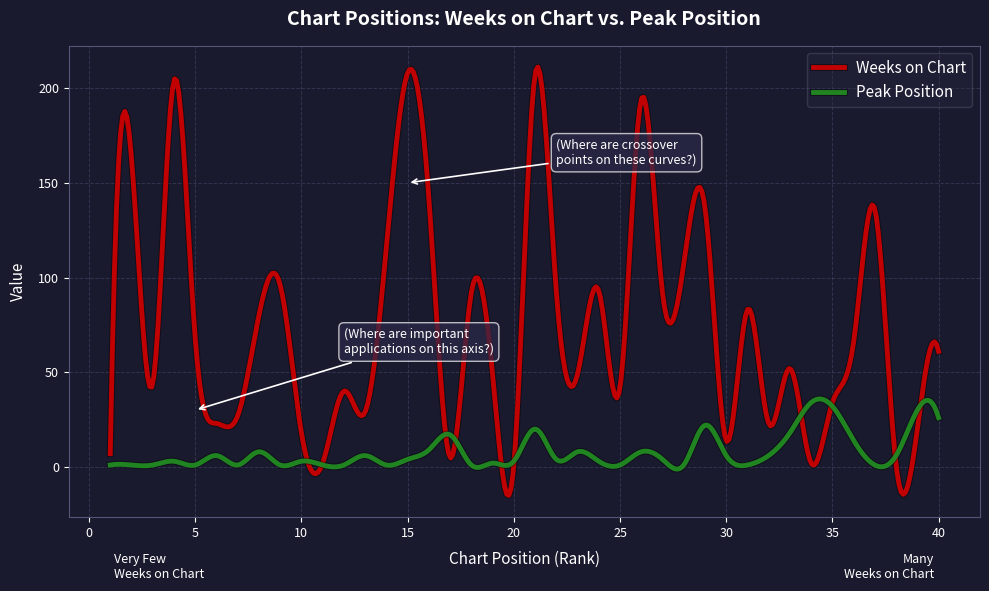

List the series in order of their overall mean, highest first.

Weeks on Chart, Peak Position